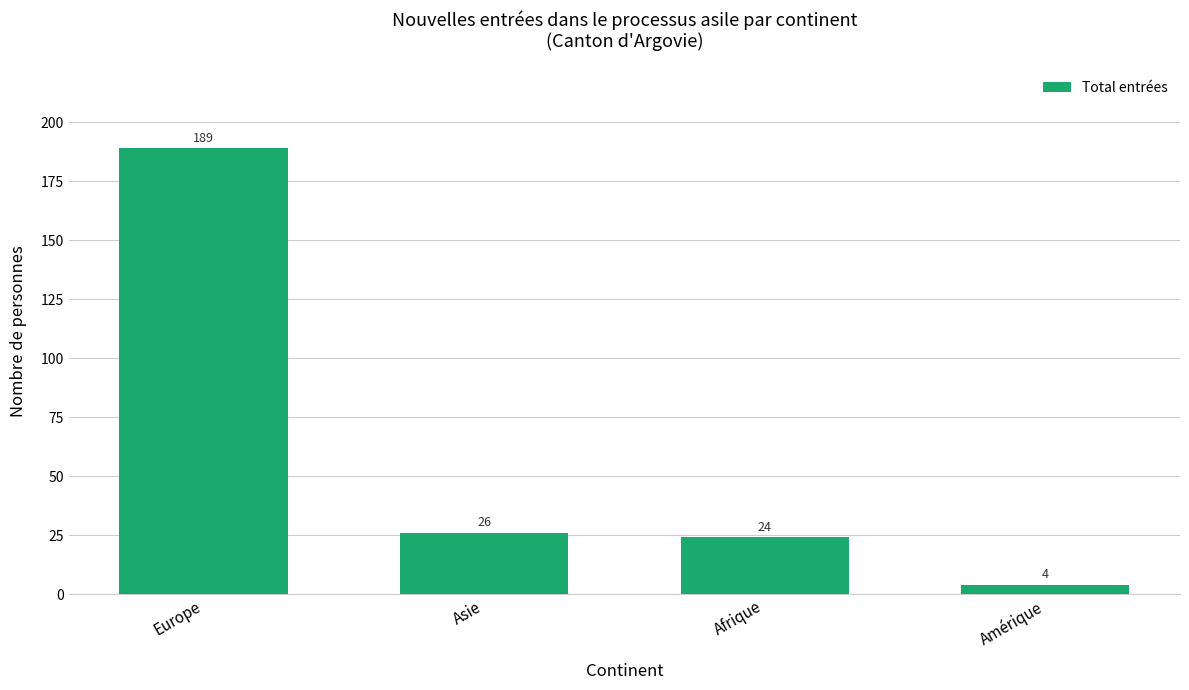

What position from the right is Amérique?

1